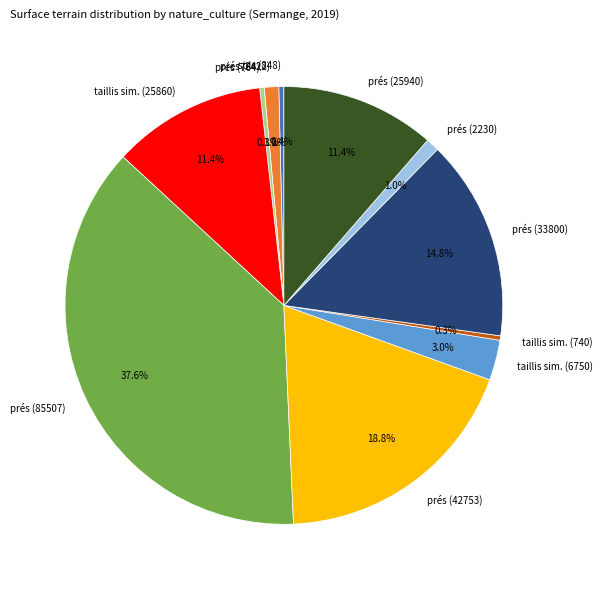

How many segments does this pie chart have?

11